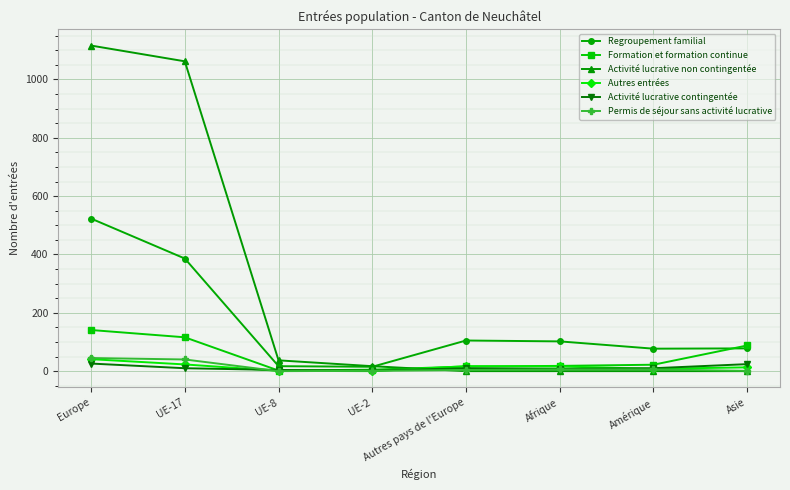

True or false: Regroupement familial and Permis de séjour sans activité lucrative cross at least once.

False